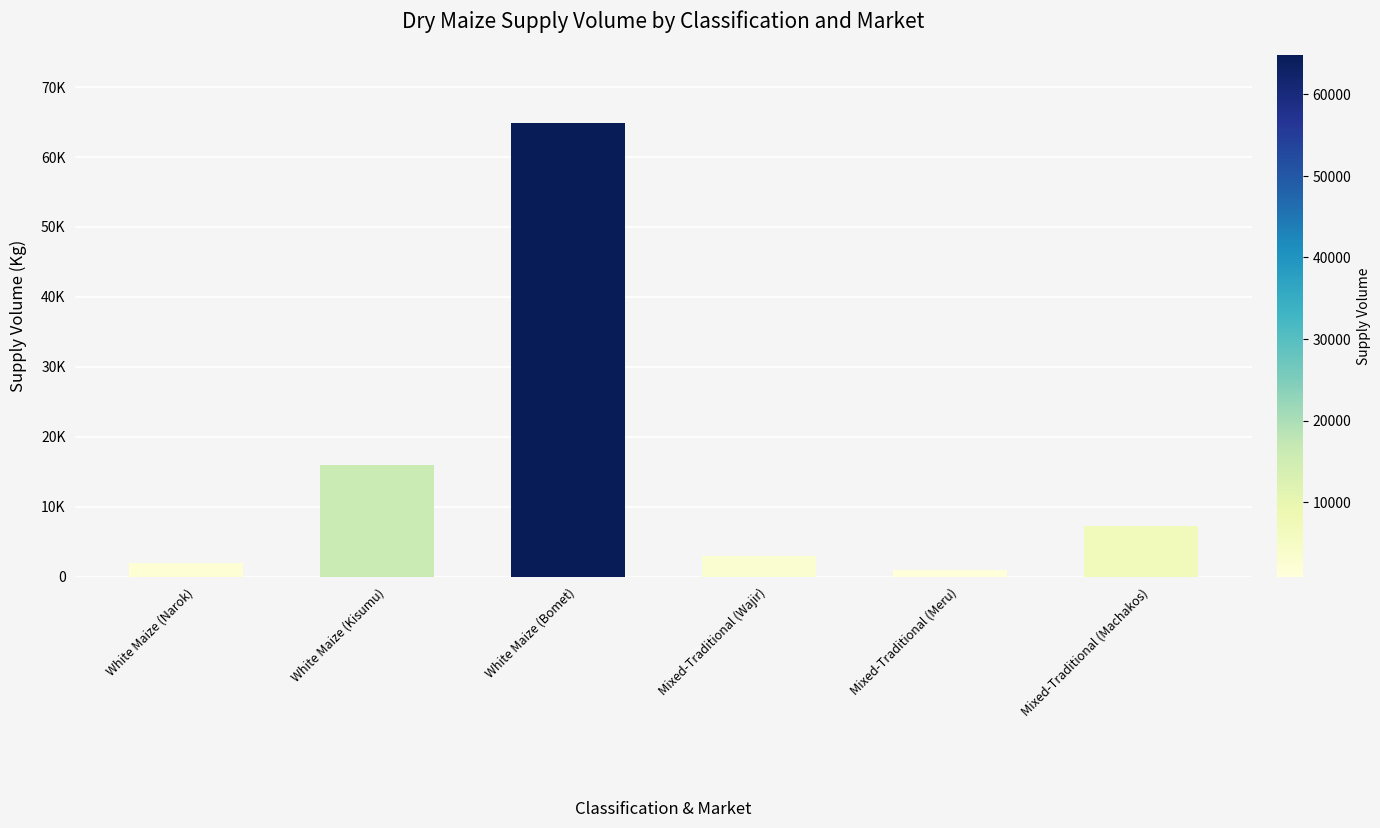

What is the sum of the values at White Maize (Bomet) and Mixed-Traditional (Wajir)?

67800